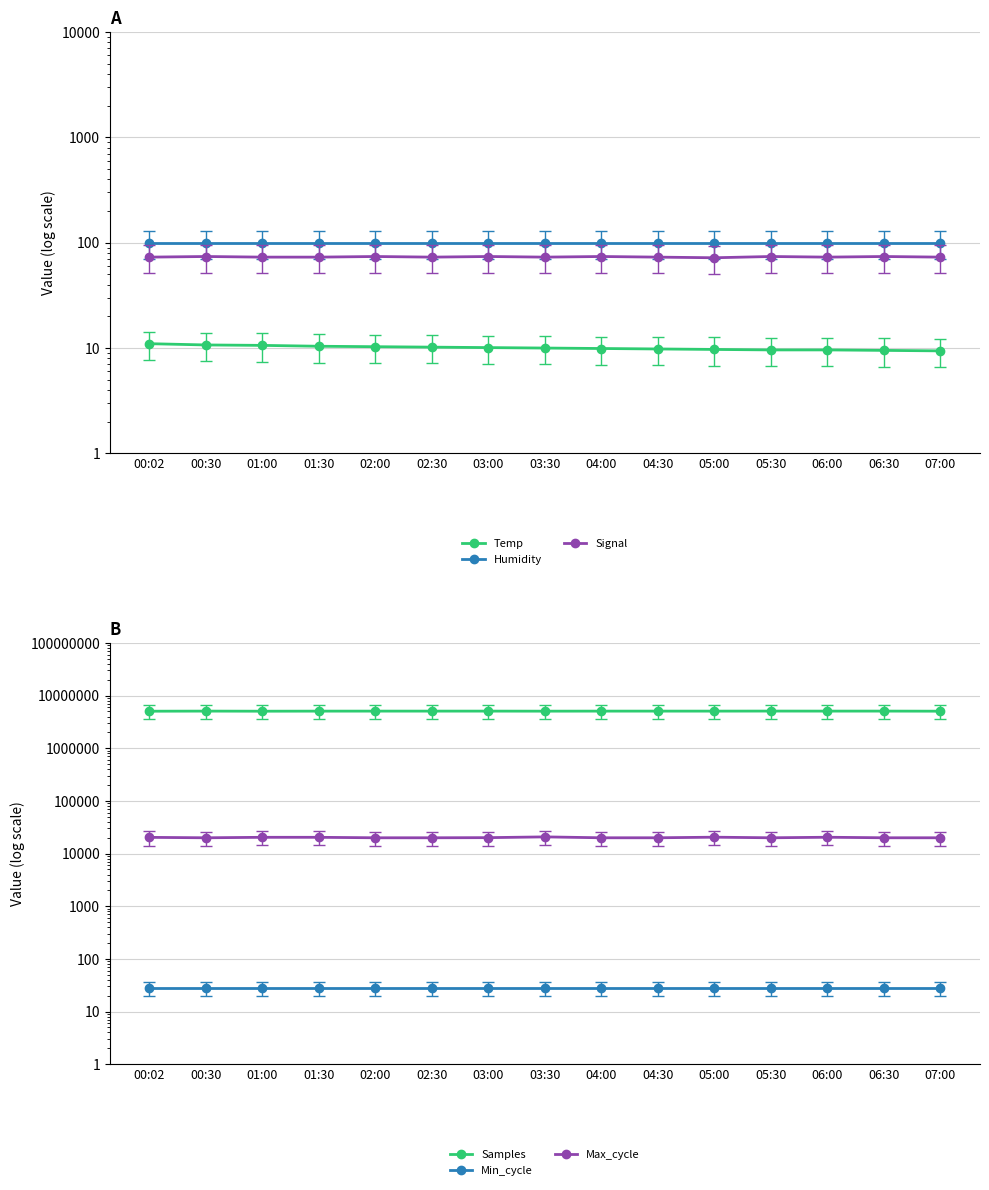

True or false: Temp has more than 0 interior local peaks.

False